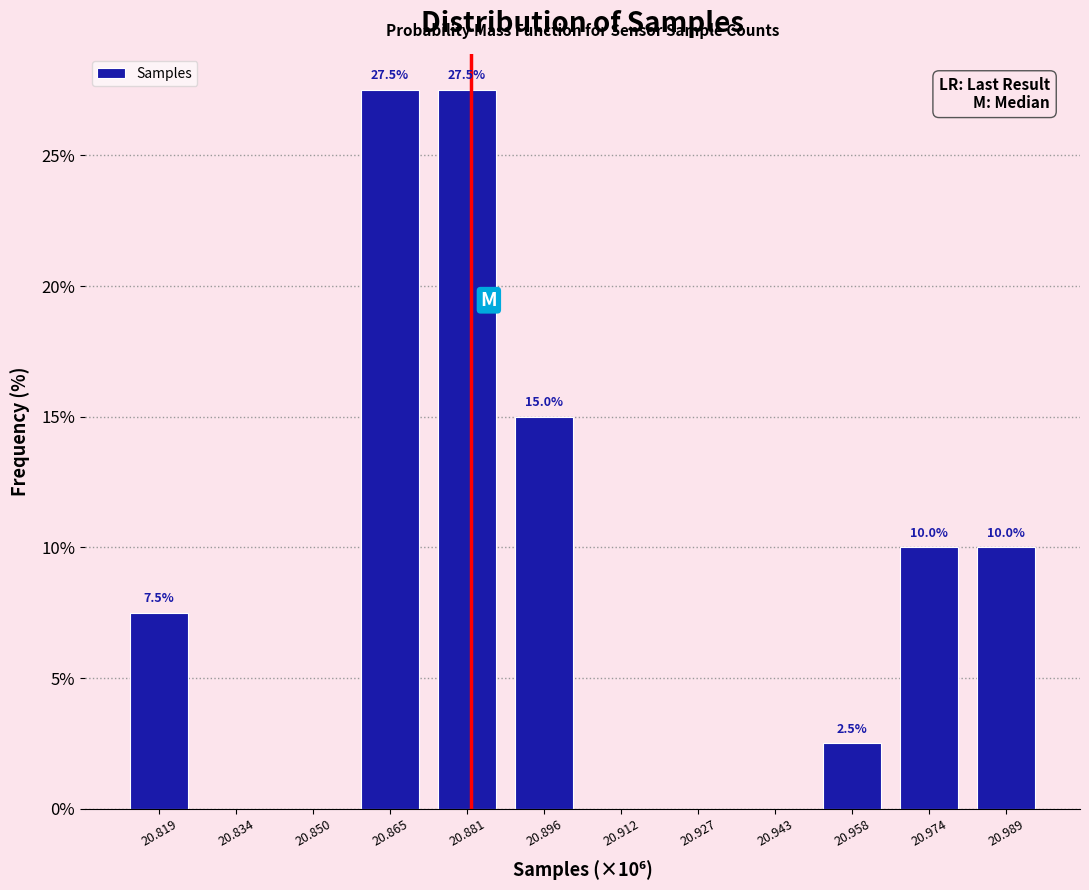

Reading left to right, transcribe all the data shown in this chart.

20.819=7.5	20.834=0.0	20.850=0.0	20.865=27.5	20.881=27.5	20.896=15.0	20.912=0.0	20.927=0.0	20.943=0.0	20.958=2.5	20.974=10.0	20.989=10.0